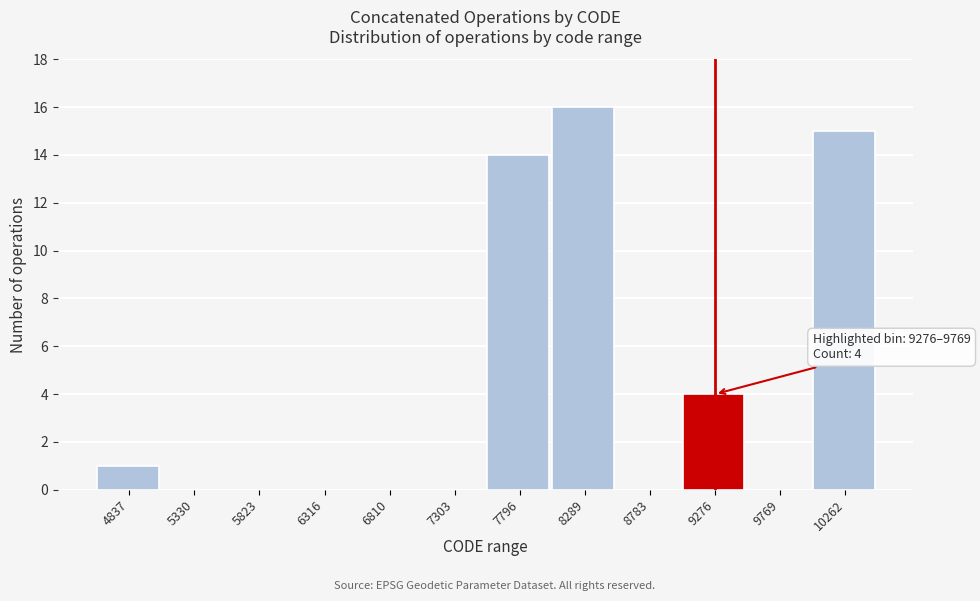

Reading left to right, what are all the values shown in this chart?

4837=1	5330=0	5823=0	6316=0	6810=0	7303=0	7796=14	8289=16	8783=0	9276=4	9769=0	10262=15